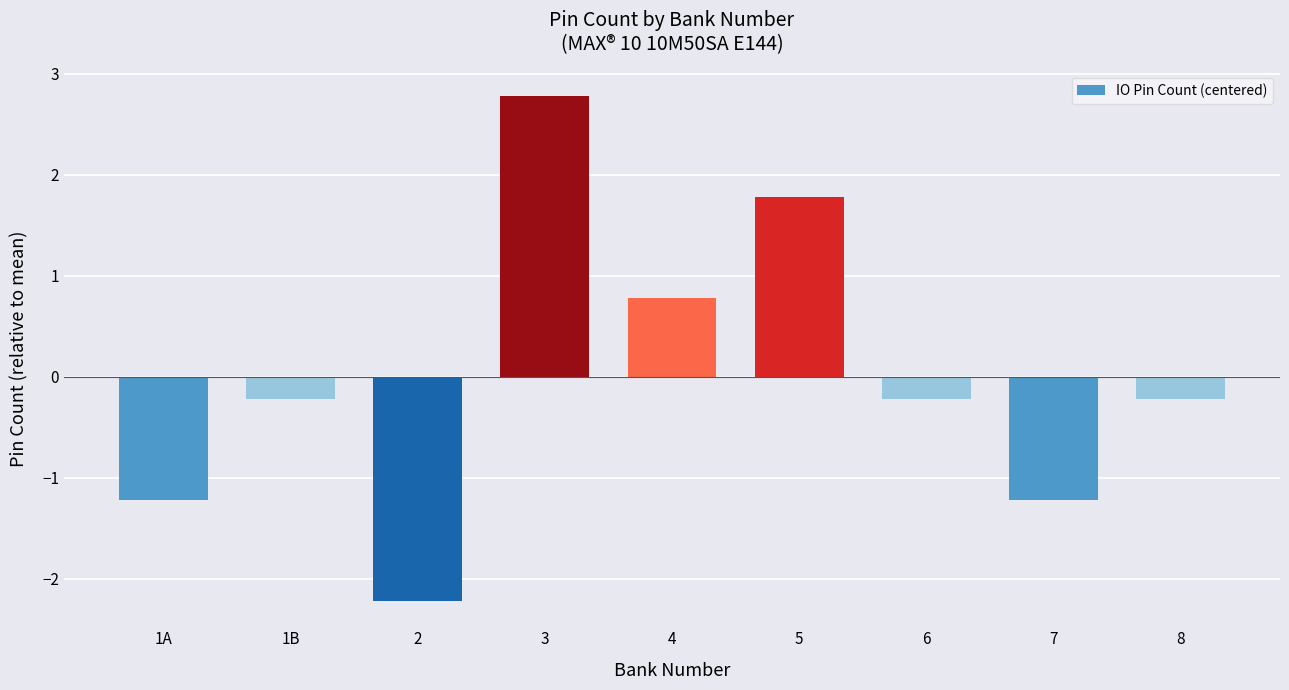

Count the number of categories in the chart.

9